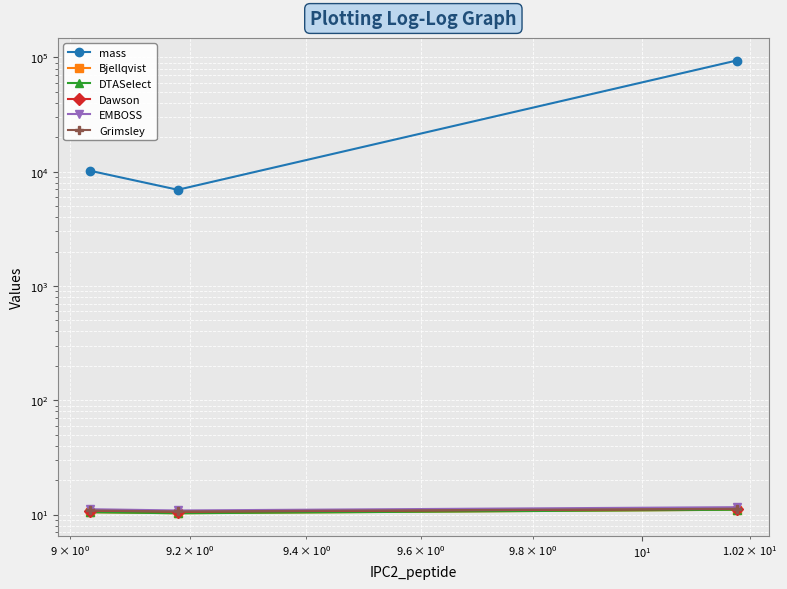

Reading right to left, what are all the values shown in this chart?

mass: 93958.7	6951.9	10191.7
Bjellqvist: 11.0	10.3	10.5
DTASelect: 11.0	10.3	10.5
Dawson: 11.2	10.6	10.8
EMBOSS: 11.6	10.9	11.1
Grimsley: 11.2	10.7	10.9